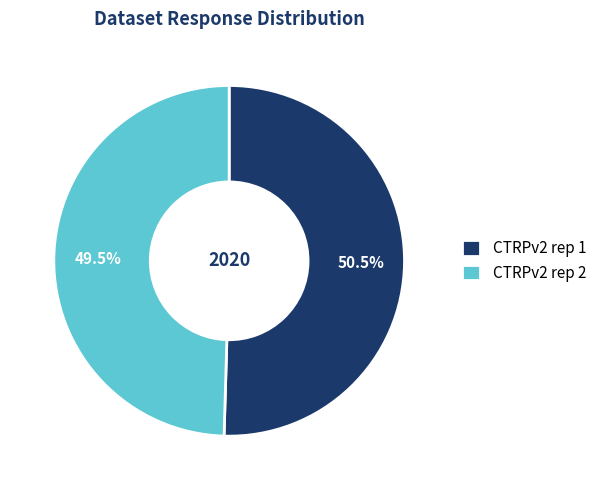

What is the ratio of the value at CTRPv2 rep 1 to the value at CTRPv2 rep 2?

1.0